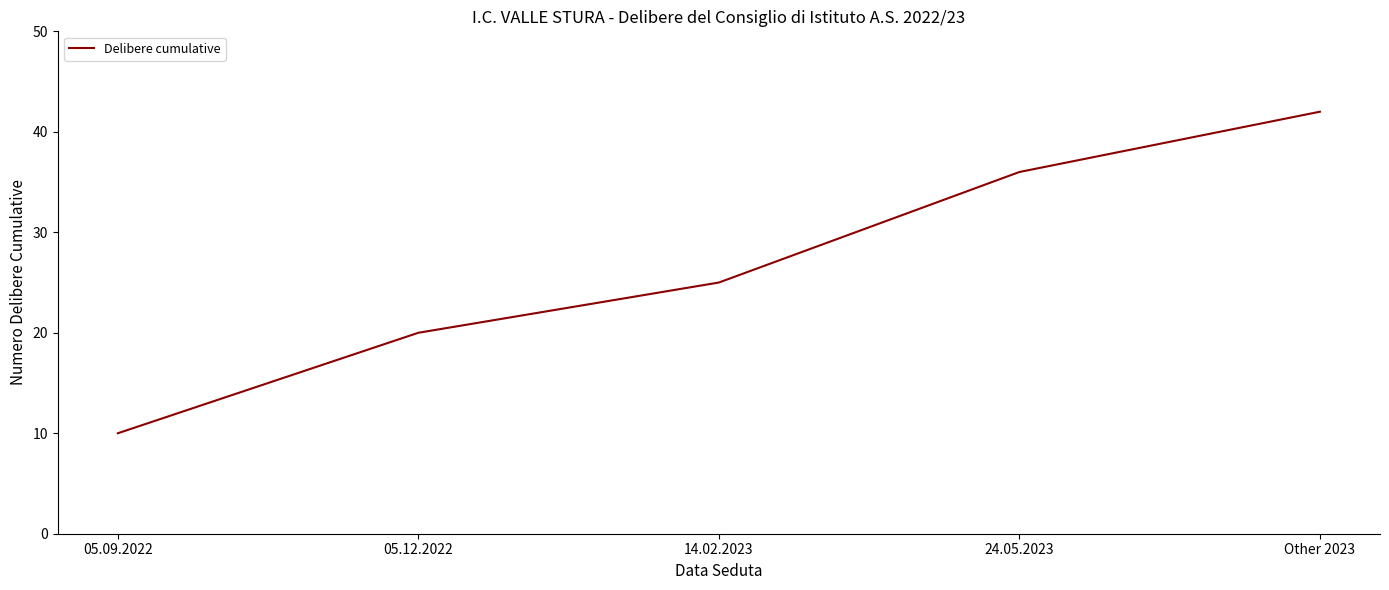

Which label corresponds to the smallest value in the chart?

05.09.2022